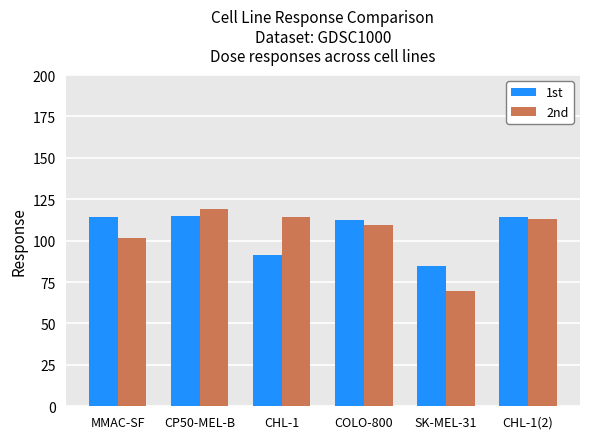

At CHL-1, list the series in order from largest to smallest.

2nd, 1st